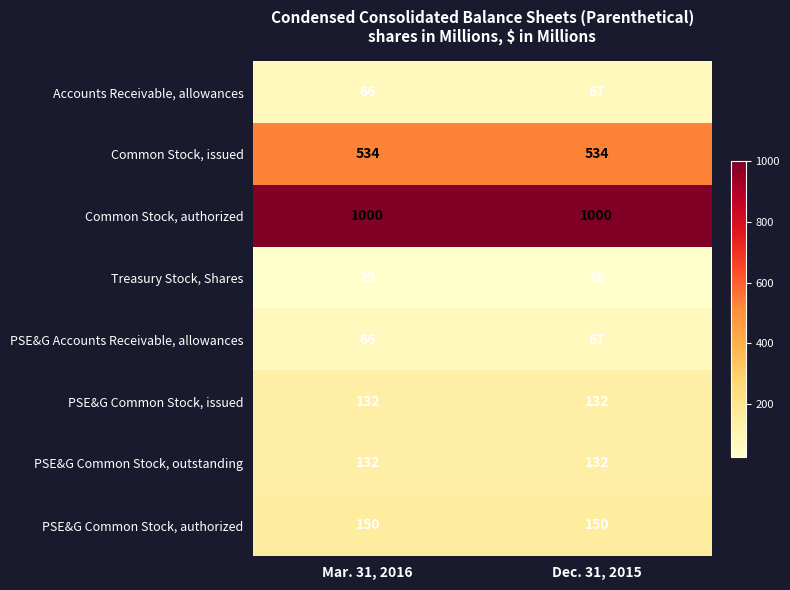

What is the approximate value of Common Stock, issued at Dec. 31, 2015?

534